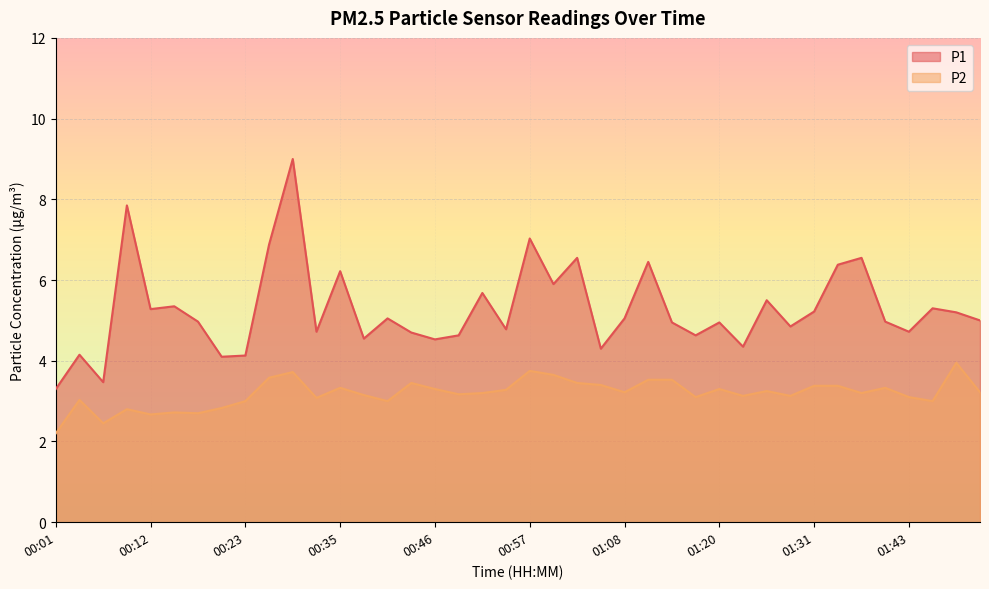

True or false: P2 and P1 cross at least once.

False